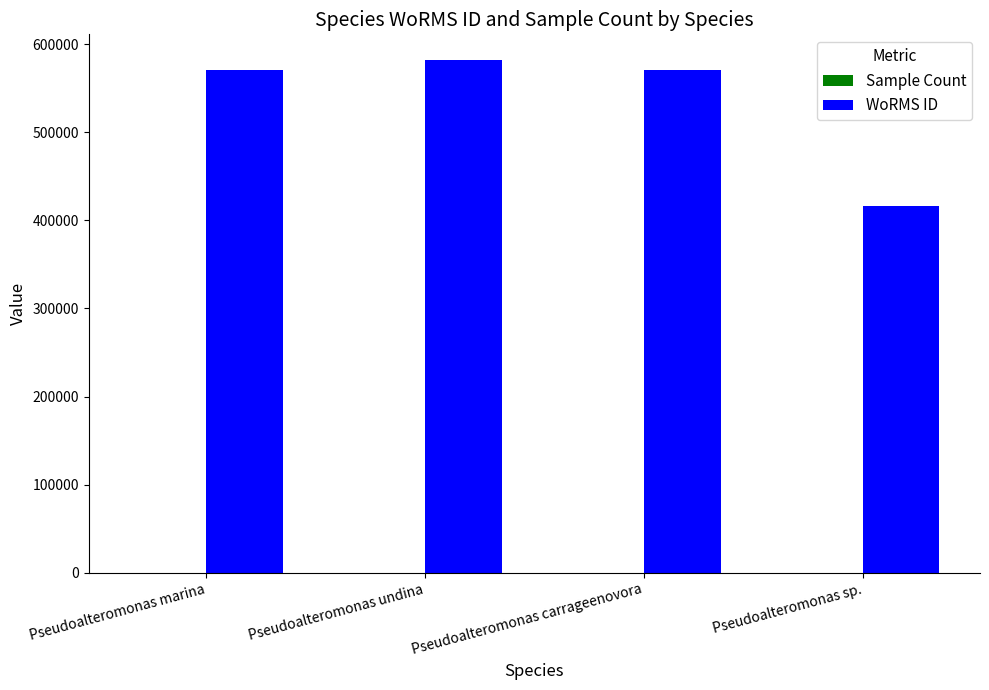

Which series has the largest total across all categories?

WoRMS ID